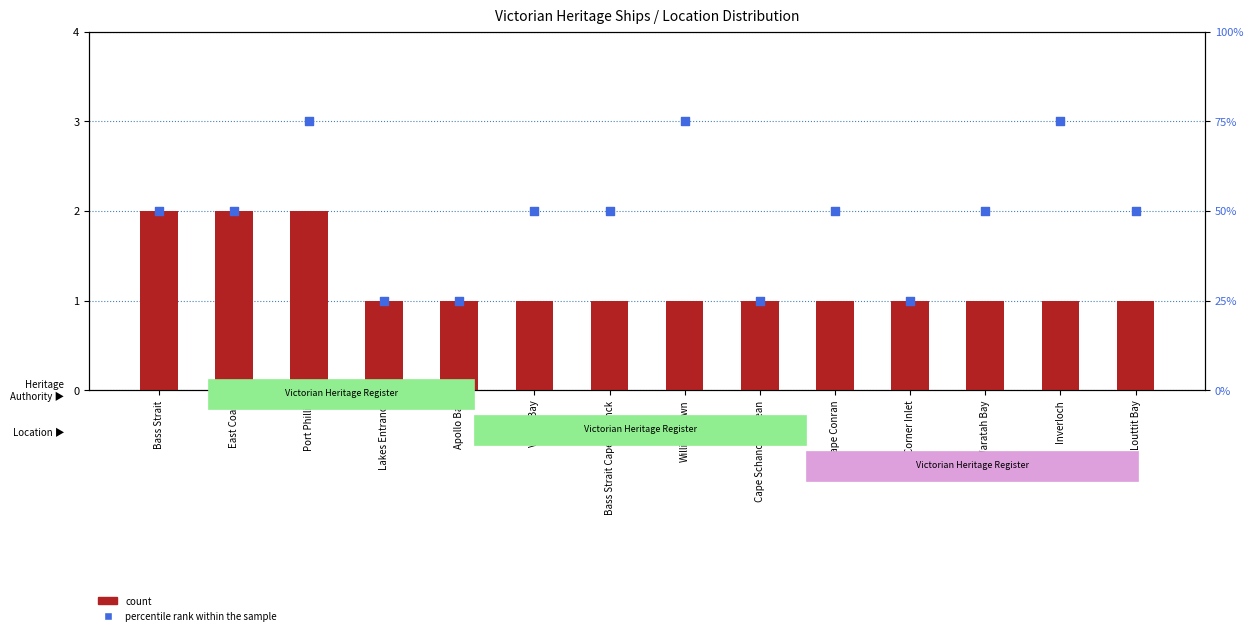

What is the total value across all series at Cape Schanck Nepean?

26